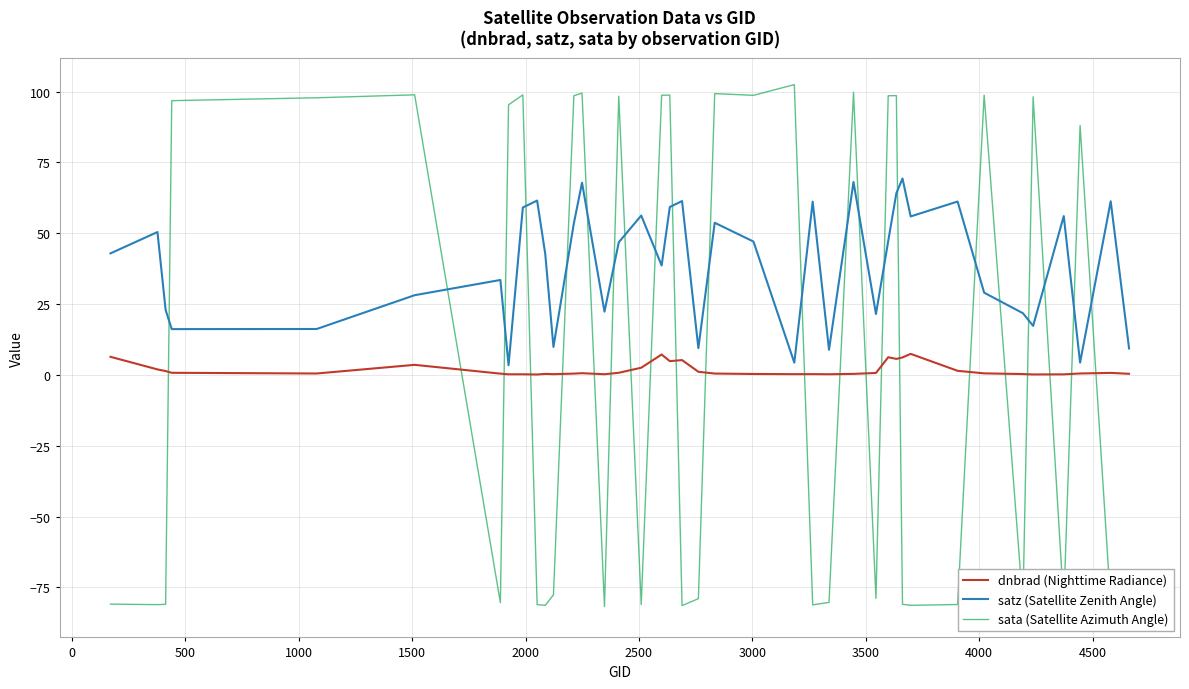

What is the maximum value for dnbrad (Nighttime Radiance)?

7.4